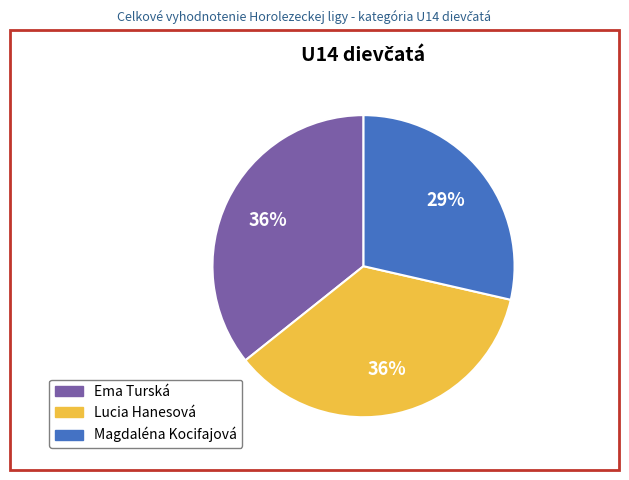

To the nearest percent, what percentage of the pie is Magdaléna Kocifajová?

29%